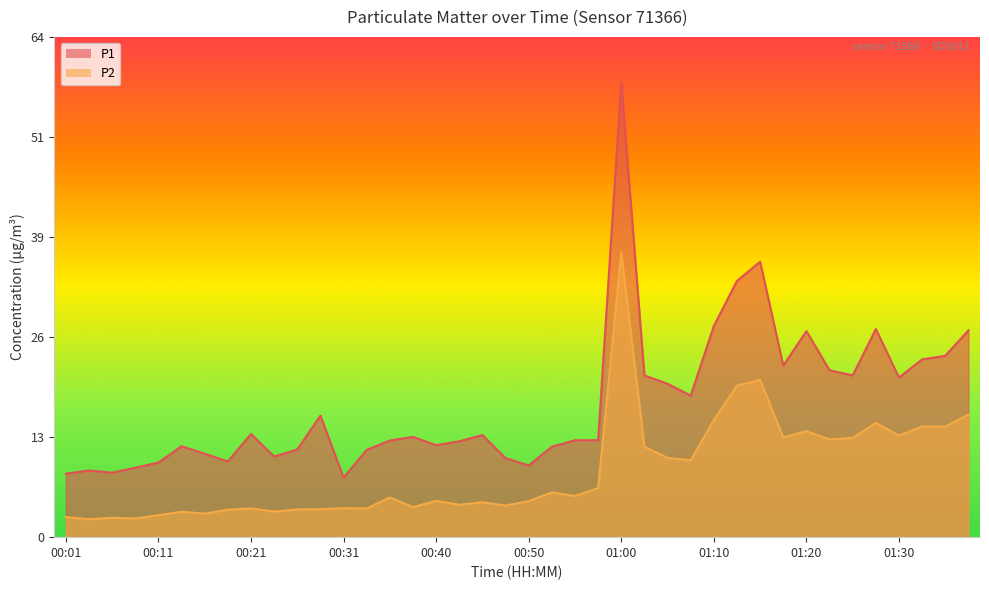

What is the label of the 12th point from the left?

00:28